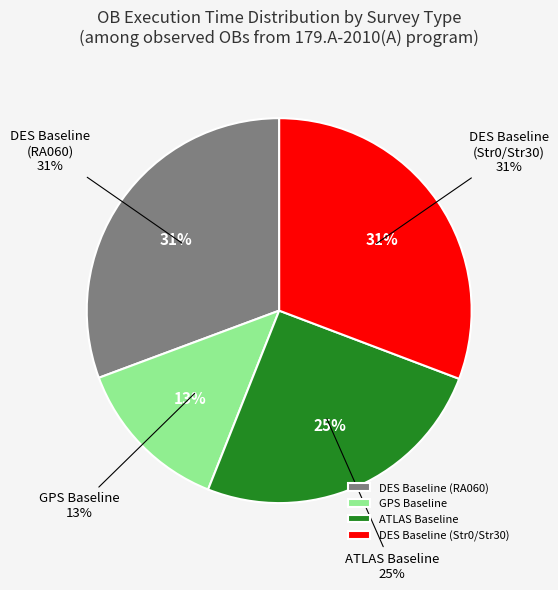

To the nearest percent, what portion does DES Baseline (Str0/Str30) represent?

31%